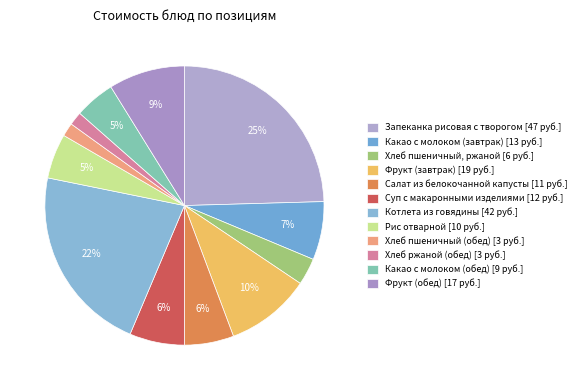

Which category has the biggest portion of the pie?

Запеканка рисовая с творогом